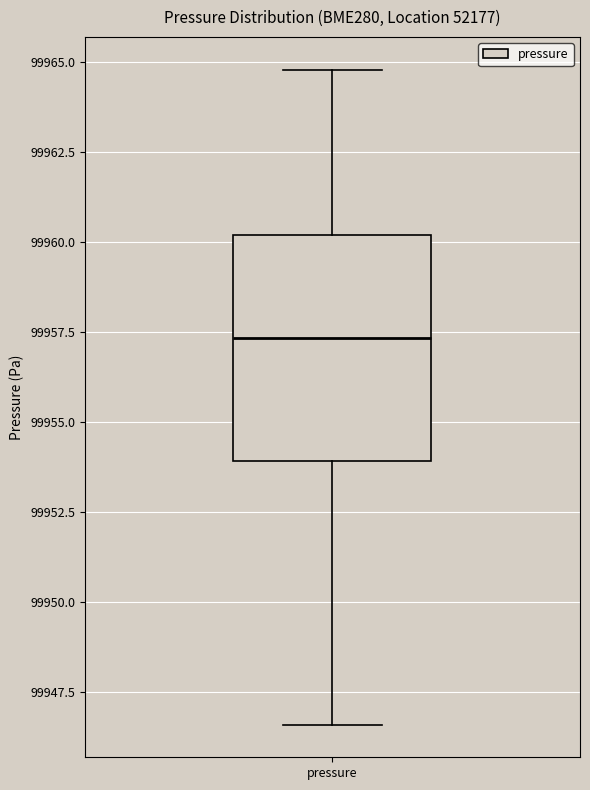

Read this box plot against the y-axis: the position of the median line, the range covered by the box, and the ends of both whiskers. The values are not printed on the chart, so give them approximately, as read against the axis.

median 99957.5, box 99954.0 to 99960.0, whiskers 99946.5 to 99965.0